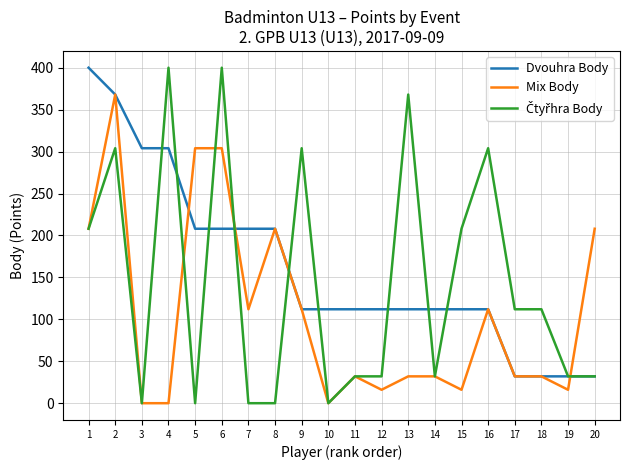

What is the difference between the highest and lowest values at 6?

192